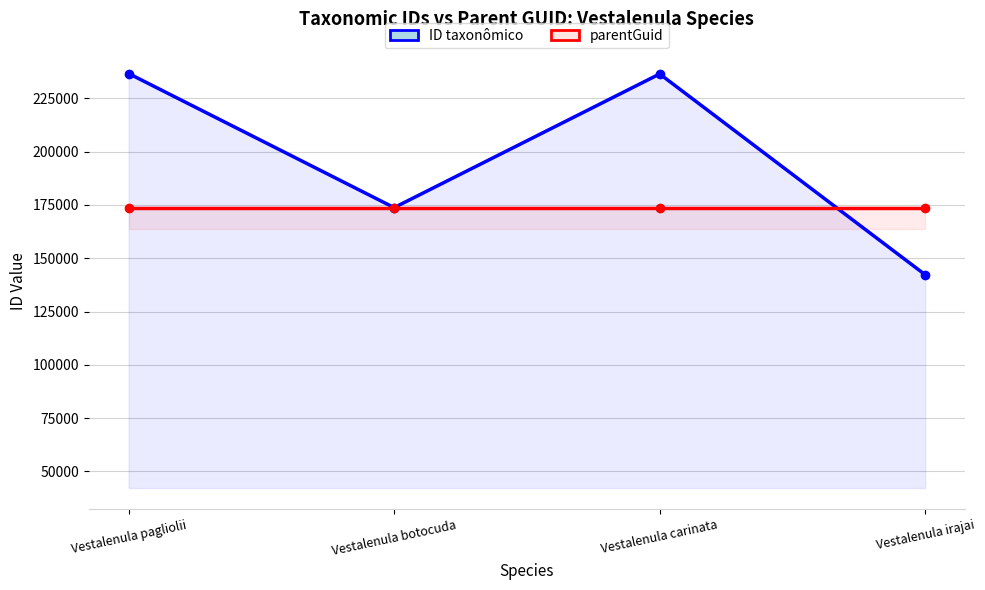

What are all the series names shown in the legend?

ID taxonômico, parentGuid